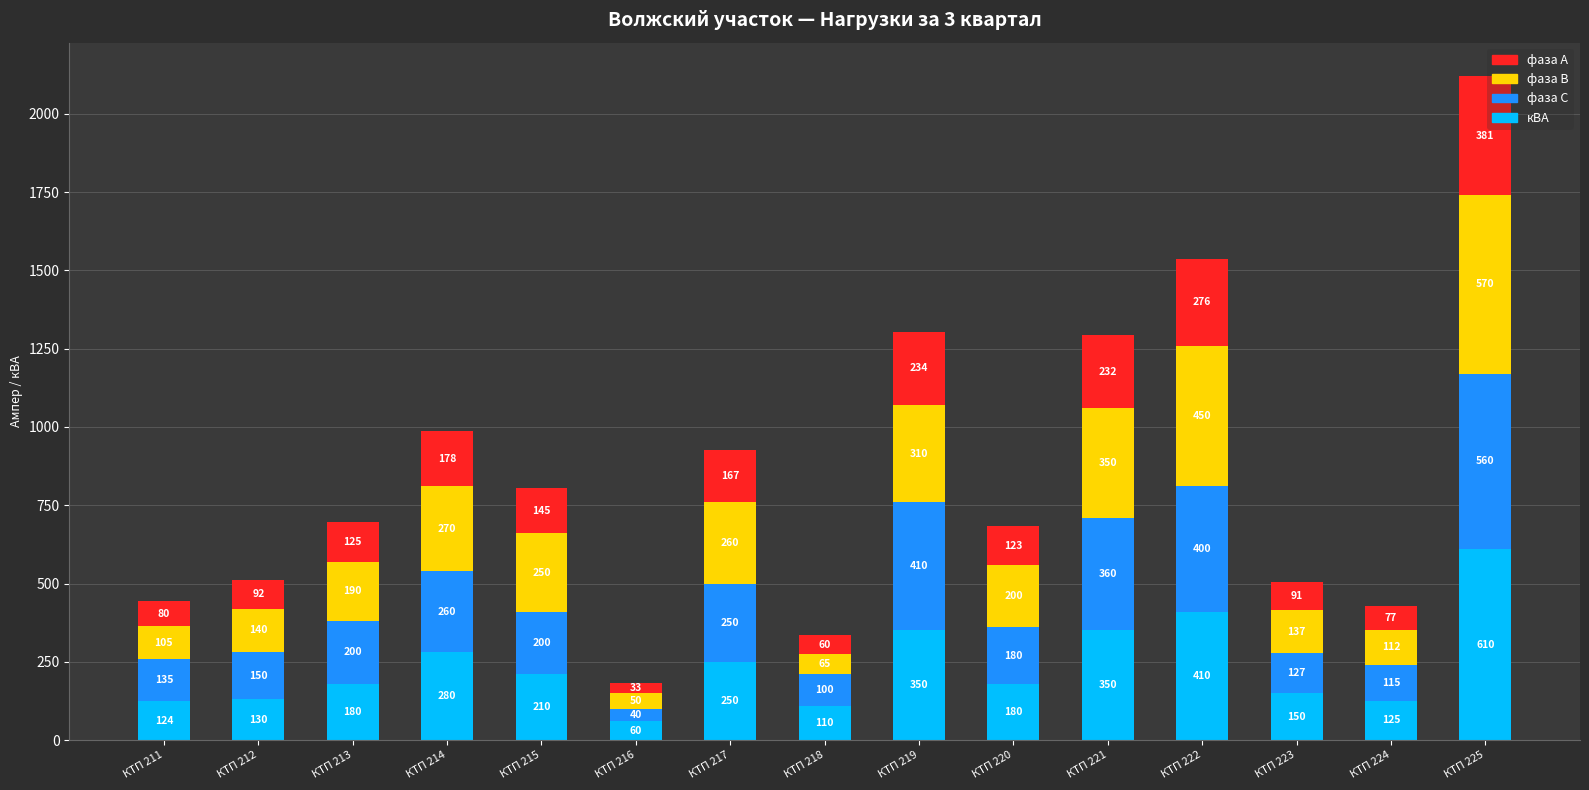

True or false: фаза А has a value of 258.7 at КТП 220.

False